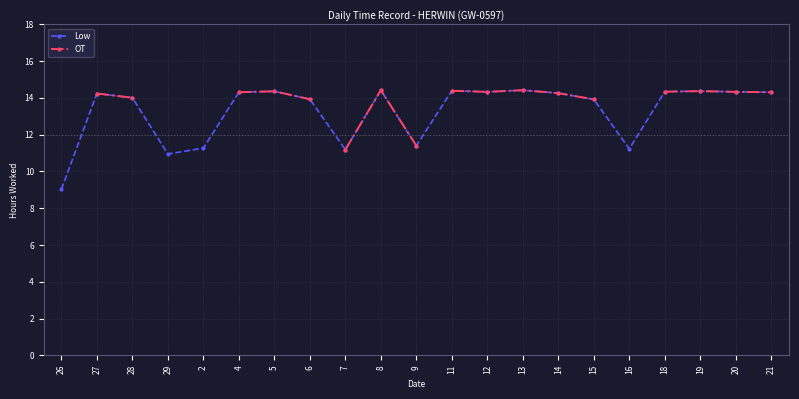

Is it true that the value at 8 is 6.9?

False